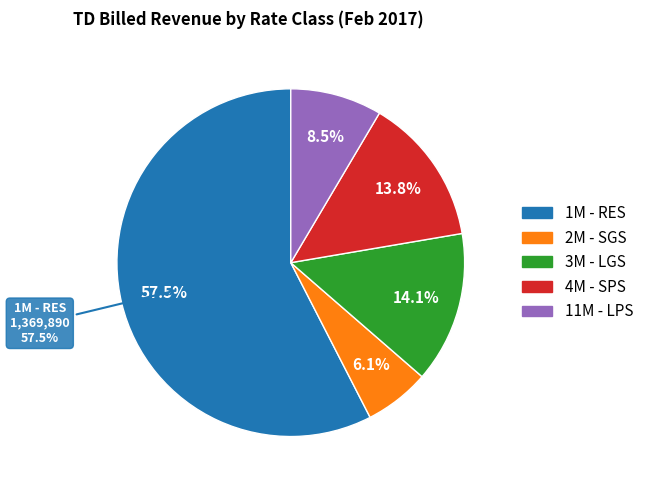

Count the number of slices in the pie.

5